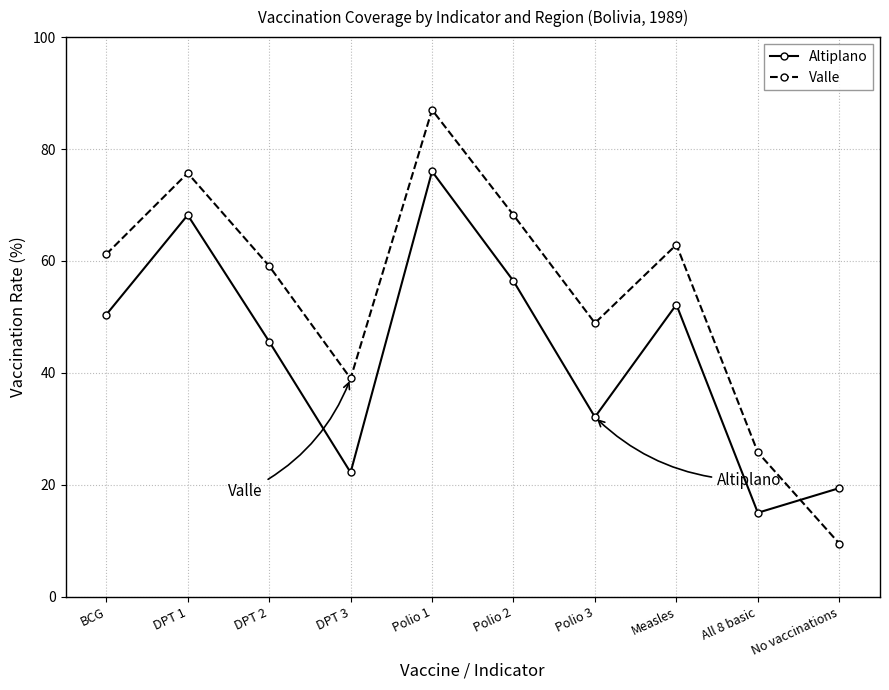

At which label does Valle reach its peak?

Polio 1